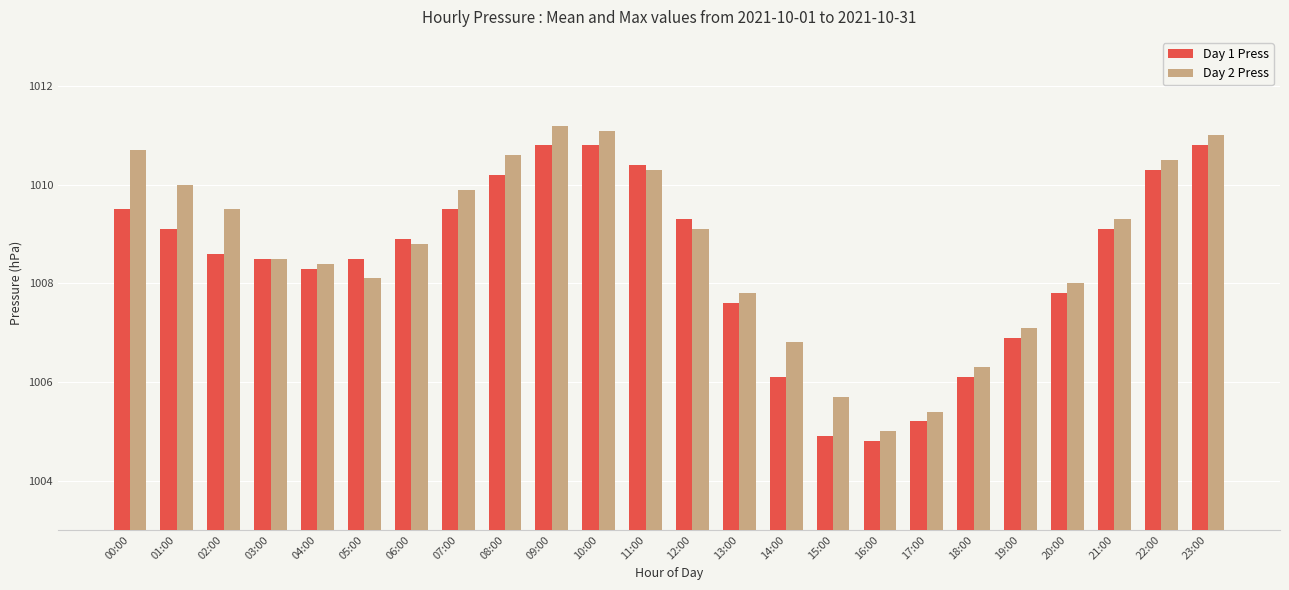

Reading left to right, what are all the values shown in this chart?

Day 1 Press: 1009.5	1009.1	1008.6	1008.5	1008.3	1008.5	1008.9	1009.5	1010.2	1010.8	1010.8	1010.4	1009.3	1007.6	1006.1	1004.9	1004.8	1005.2	1006.1	1006.9	1007.8	1009.1	1010.3	1010.8
Day 2 Press: 1010.7	1010.0	1009.5	1008.5	1008.4	1008.1	1008.8	1009.9	1010.6	1011.2	1011.1	1010.3	1009.1	1007.8	1006.8	1005.7	1005.0	1005.4	1006.3	1007.1	1008.0	1009.3	1010.5	1011.0